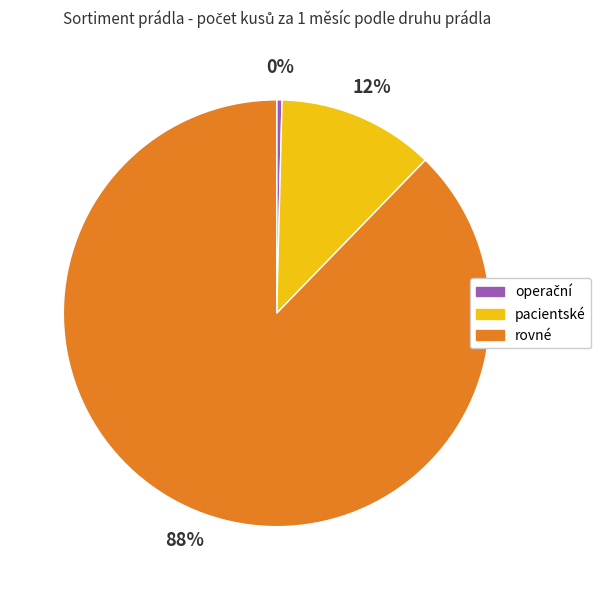

To the nearest percent, what is the average slice percentage?

33%